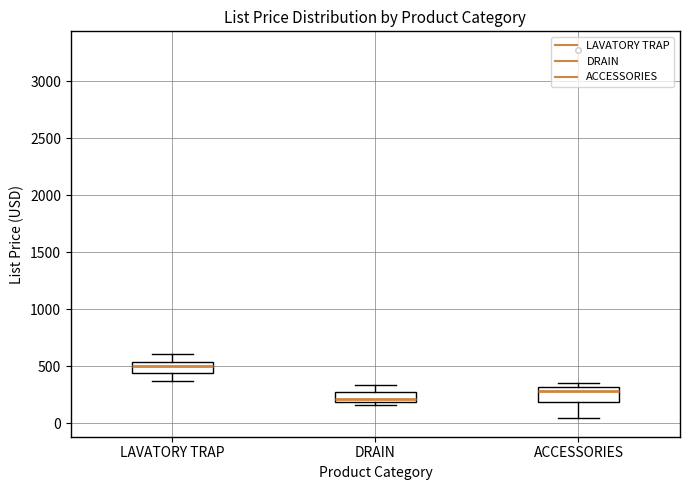

Where is the lower edge of the box for ACCESSORIES on the y-axis? The values are not printed on the chart, so give them approximately, as read against the axis.

200